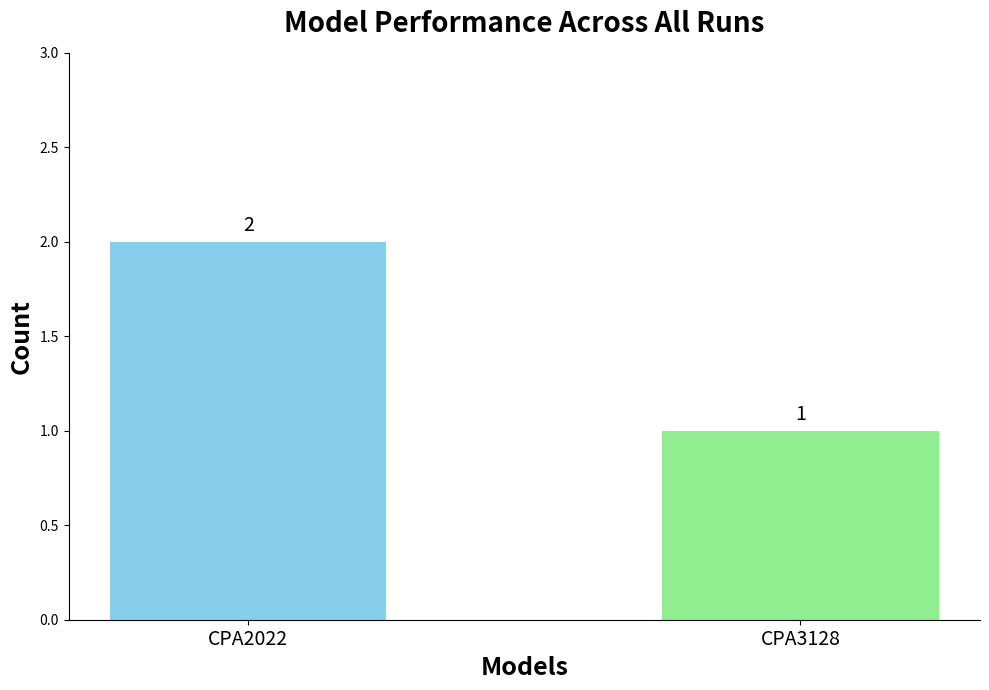

At which label is the value closest to 1?

CPA3128